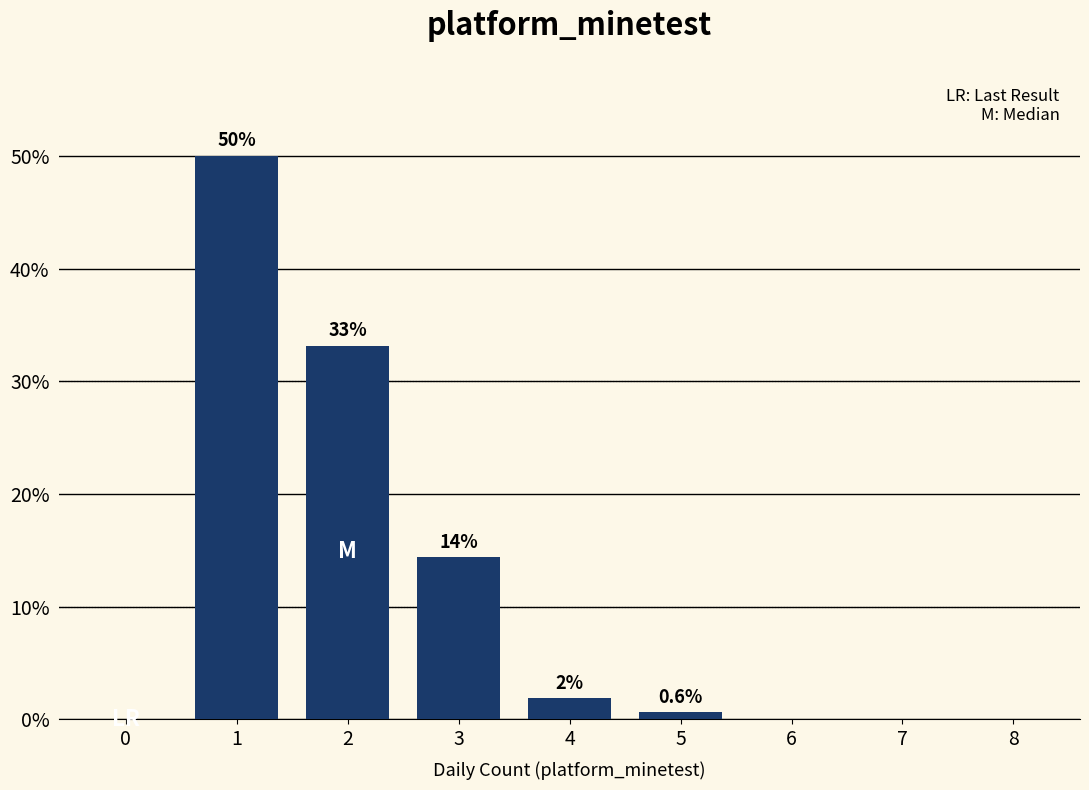

Which range on the x-axis has the tallest bar?

0.5 to 1.5